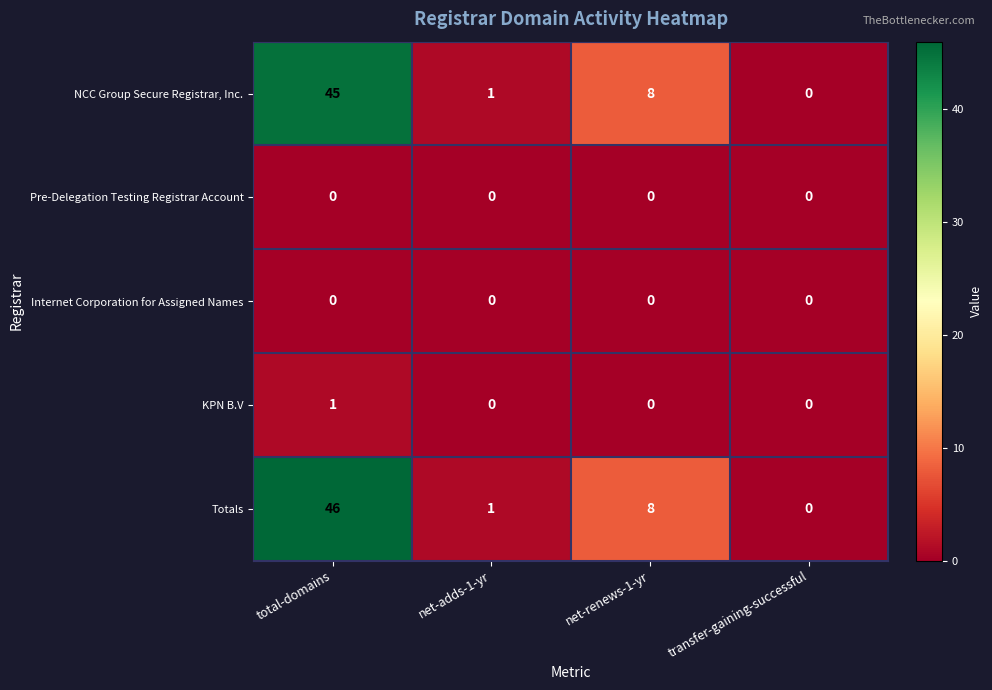

Count the number of data series in this chart.

5